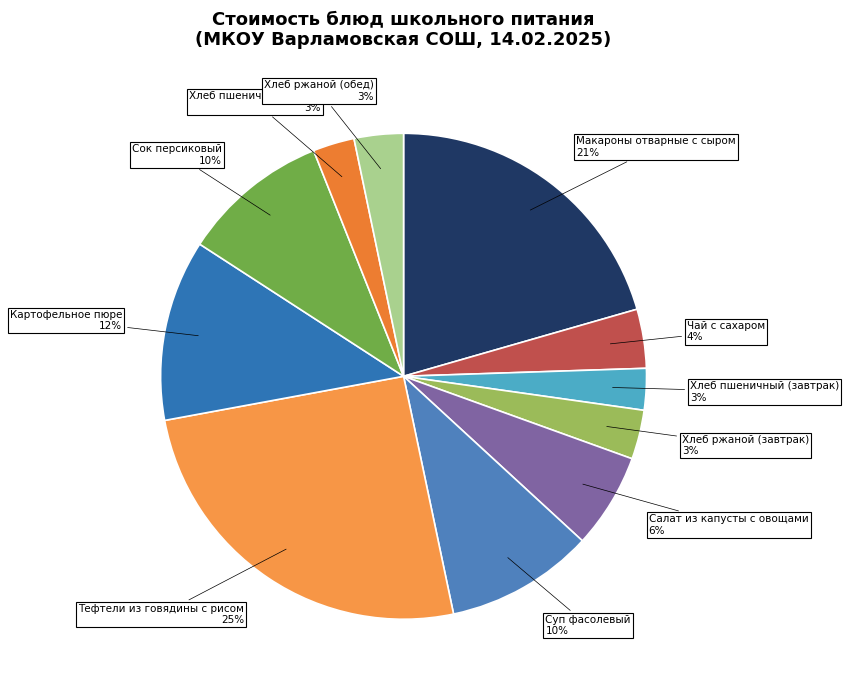

Is there any slice that represents more than half of the pie?

No